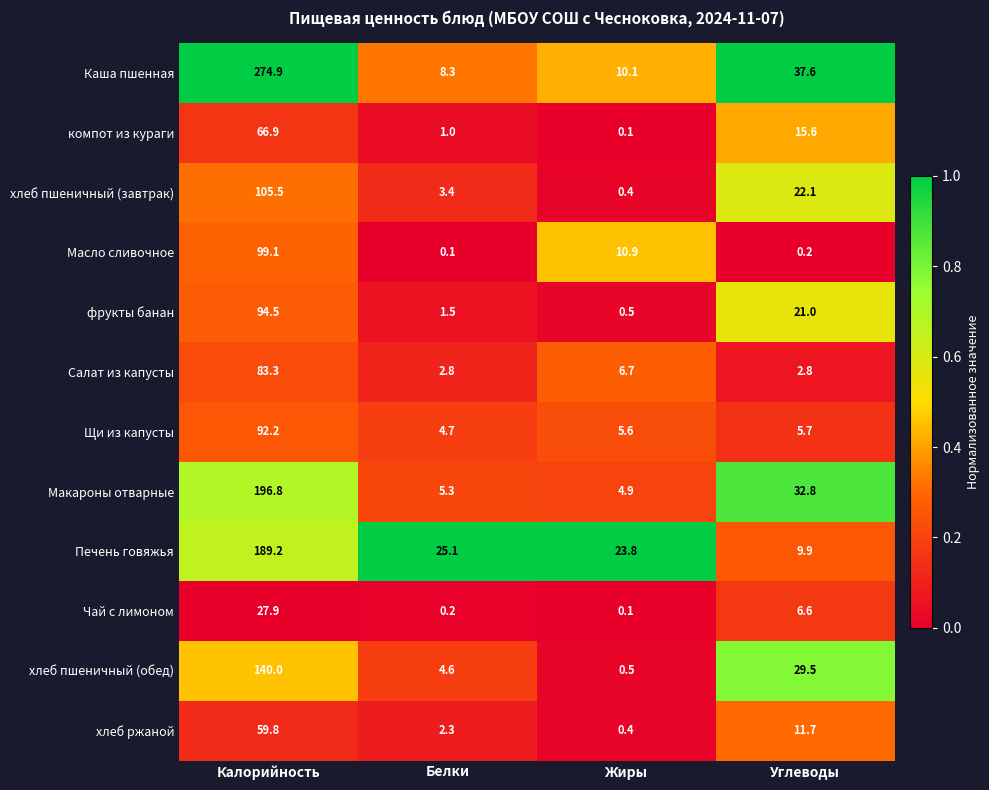

What is the sum of the хлеб ржаной values at Белки and Жиры?

2.7